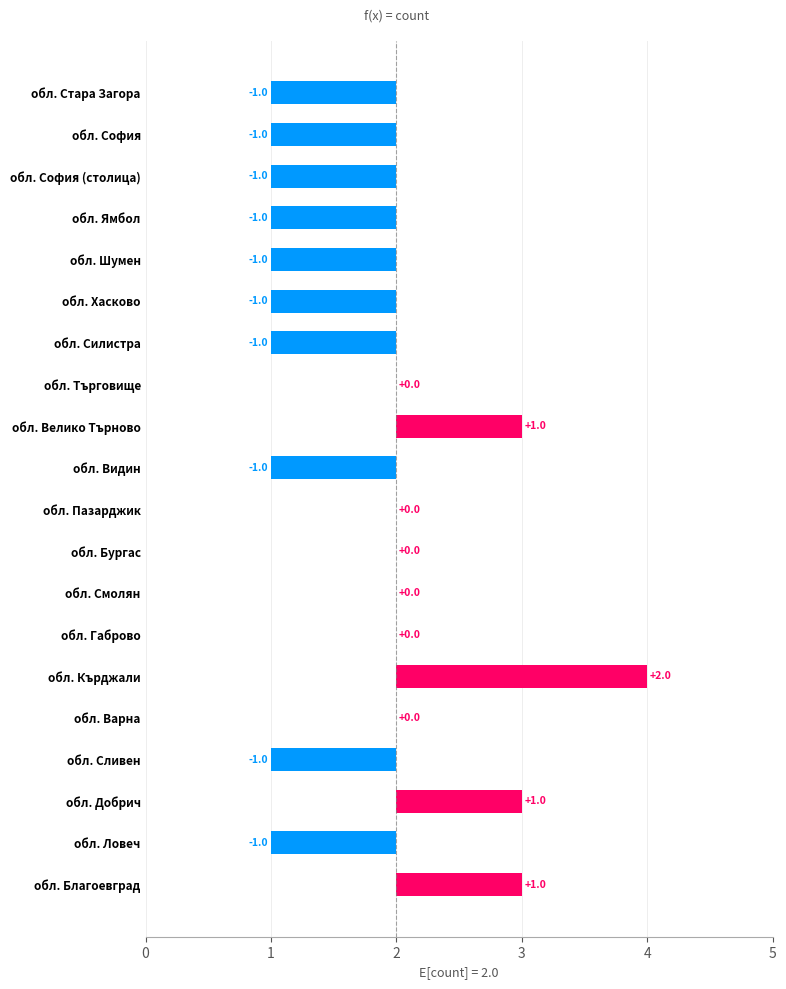

Reading left to right, transcribe all the data shown in this chart.

1	-1	1	-1	0	2	0	0	0	0	-1	1	0	-1	-1	-1	-1	-1	-1	-1